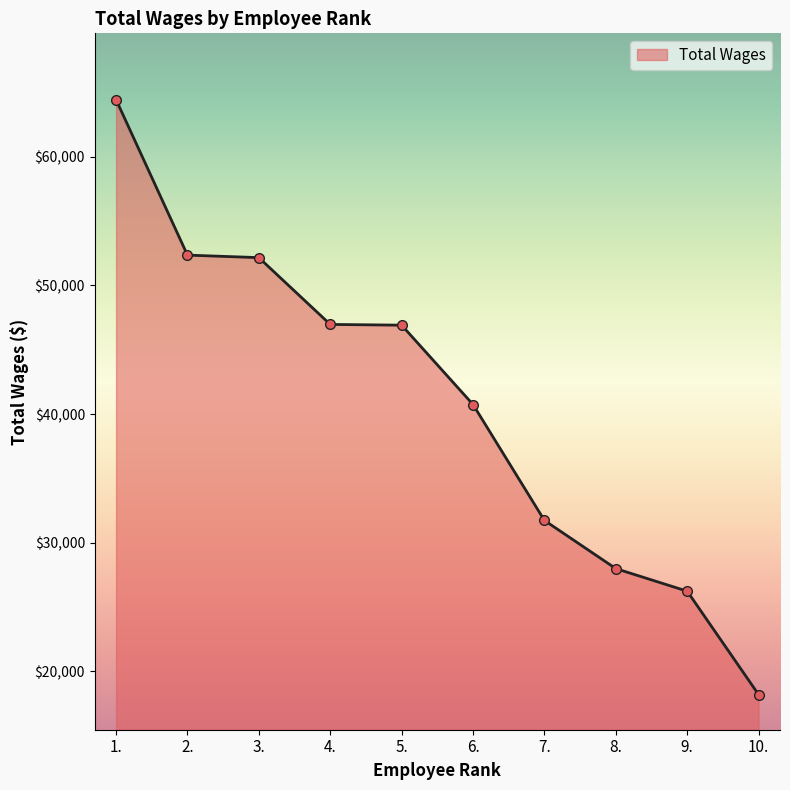

How many lines are shown in the chart?

1